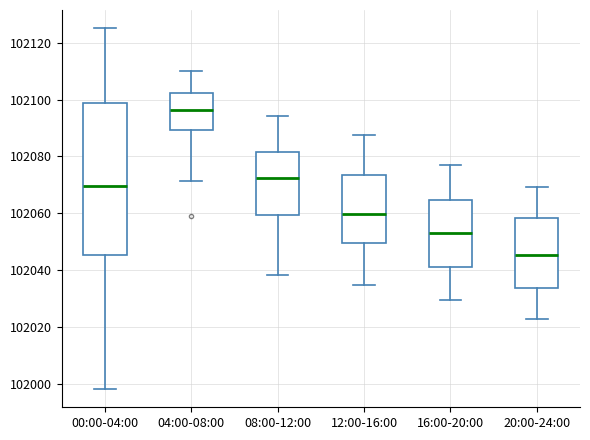

Which box's median line is the lowest?

20:00-24:00